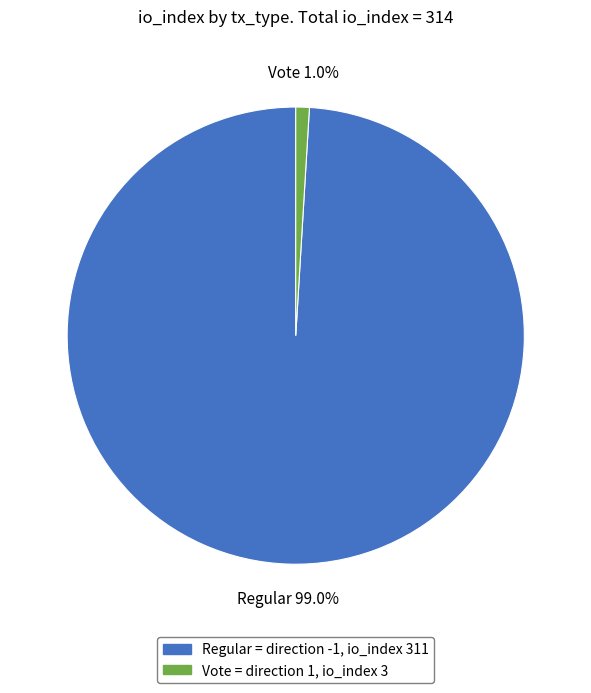

Is there a majority slice in this chart?

Yes